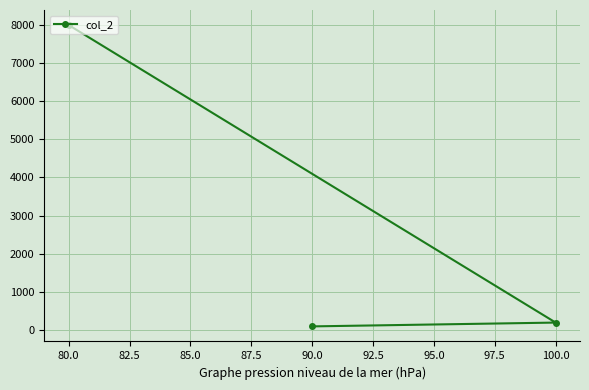

What is the sum of all values?

8280